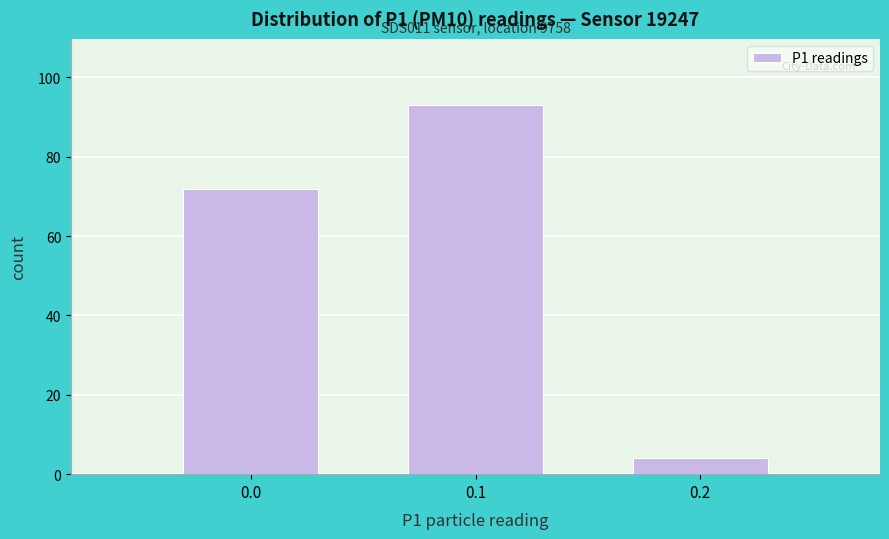

Over which range of the x-axis is the bar tallest?

0.05 to 0.15